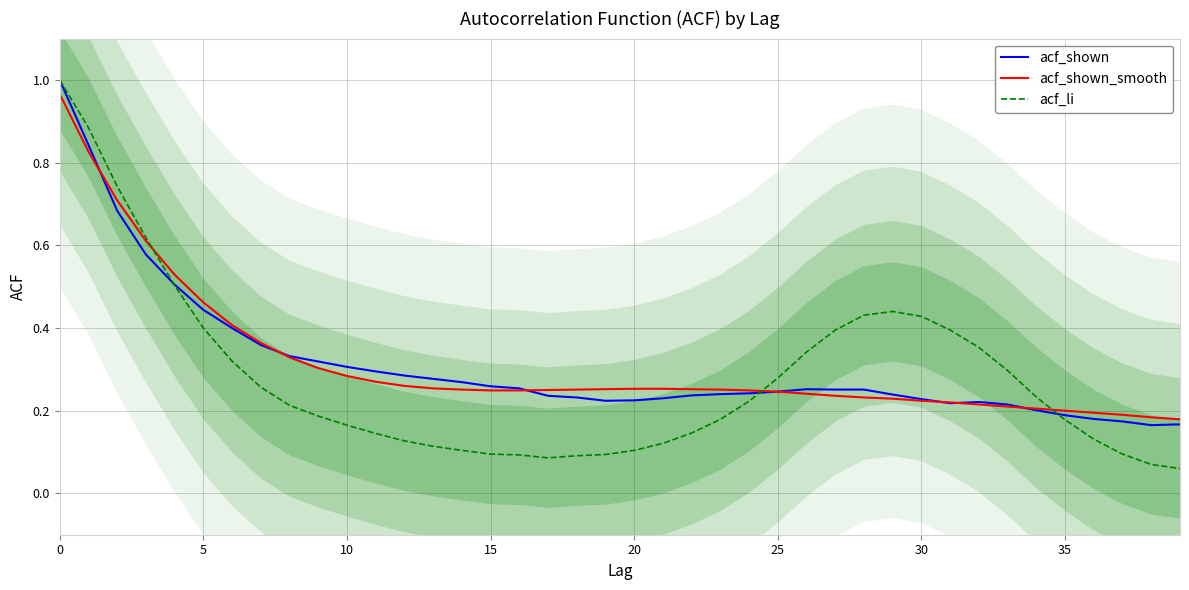

What is the difference between the highest and lowest values at 19?

0.2